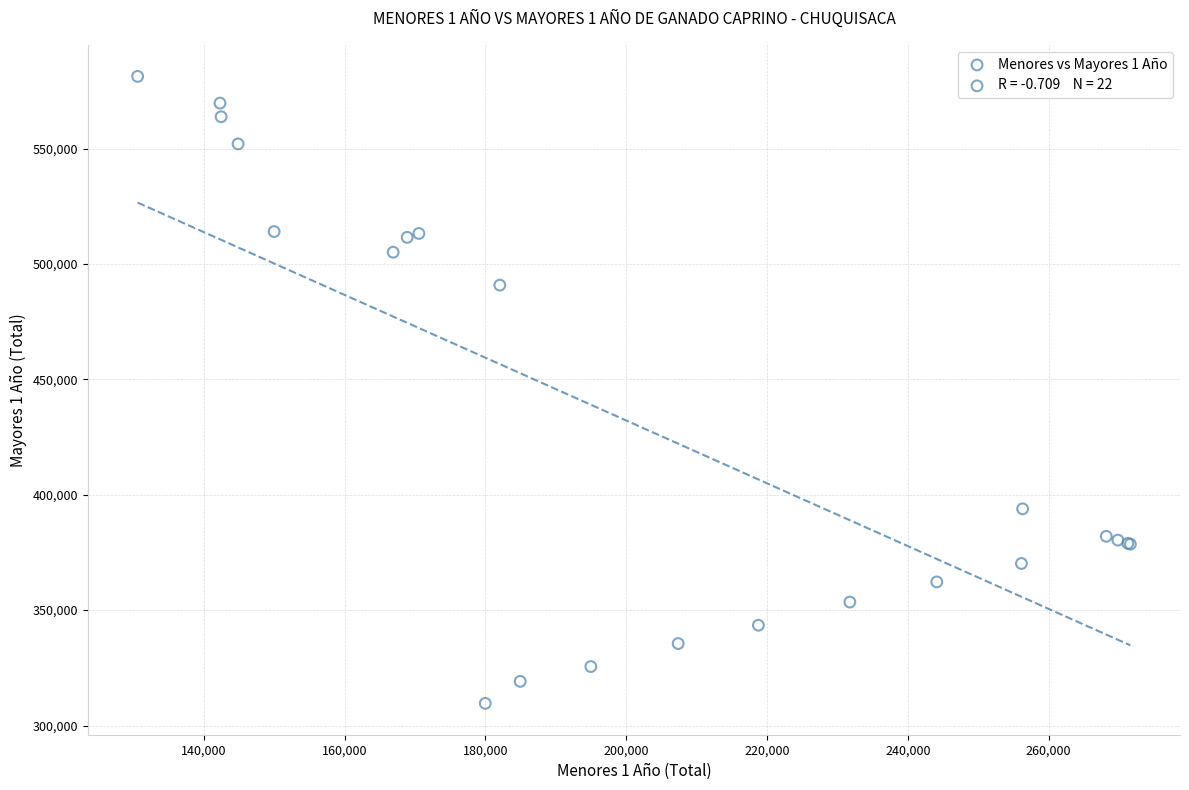

What Y value in the scatter plot is closest to 445426?

490816